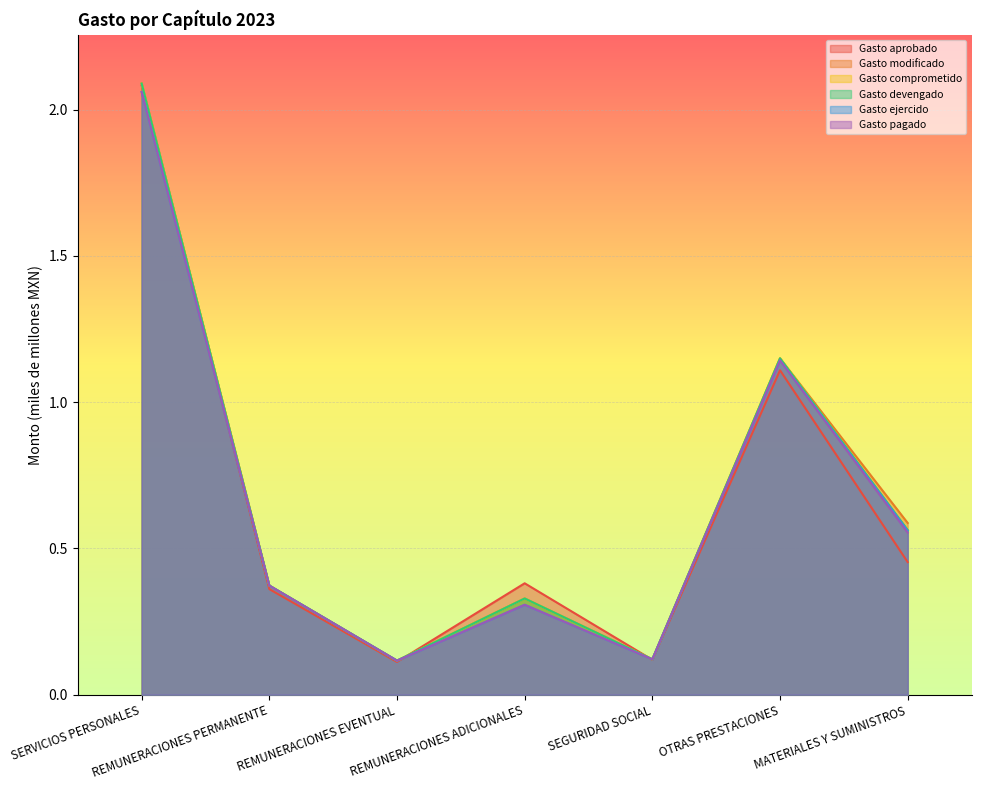

At OTRAS PRESTACIONES, list the series in order from largest to smallest.

Gasto modificado, Gasto comprometido, Gasto devengado, Gasto ejercido, Gasto pagado, Gasto aprobado